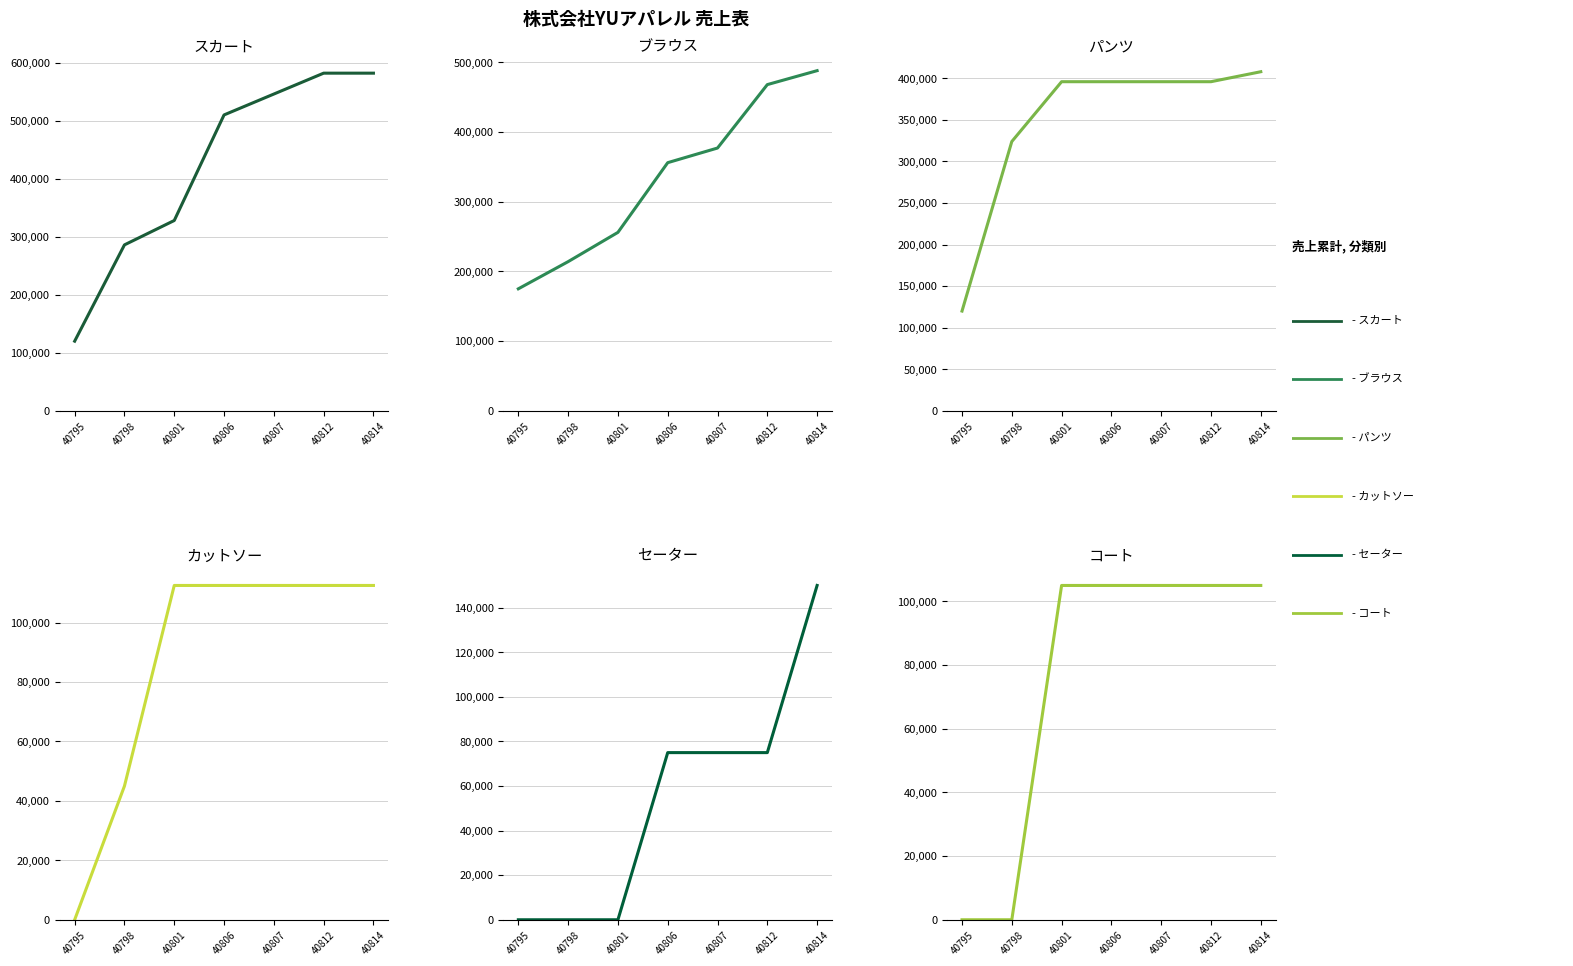

Where is コート nearest to the value 52500?

40795